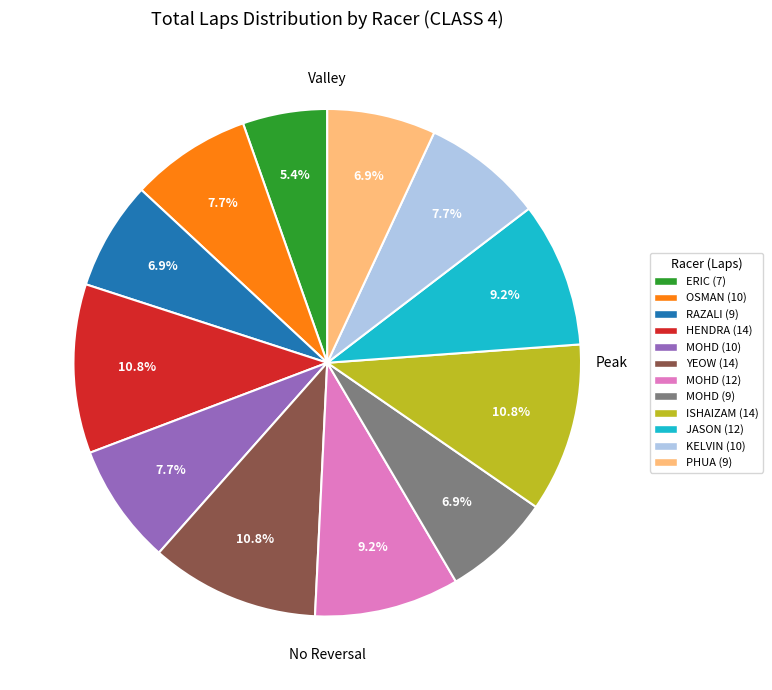

What portion of the pie excludes HENDRA (14)?

89.2%